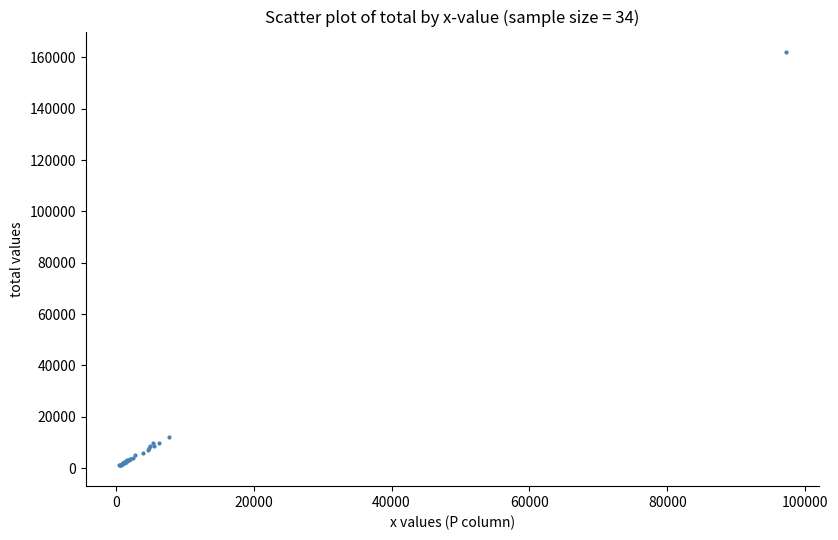

What Y value in the scatter plot is closest to 81503?

12264